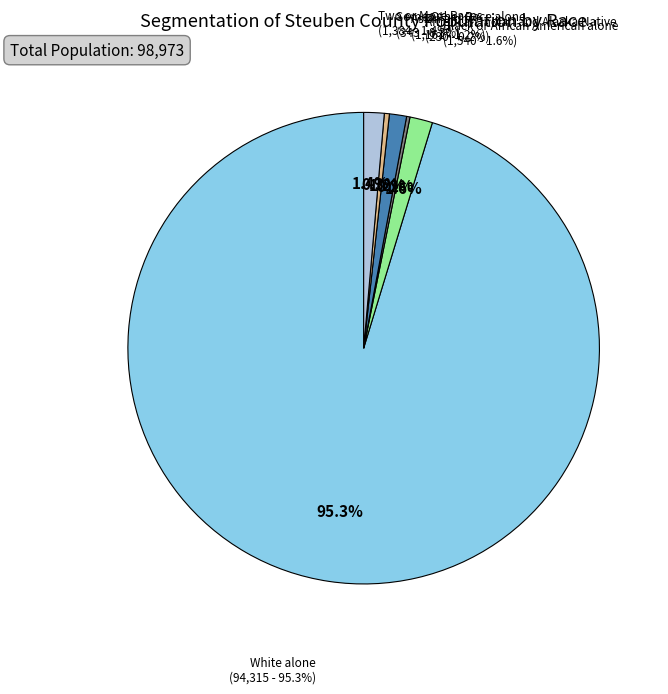

Between Some Other Race alone and Two or More Races, which is larger?

Two or More Races